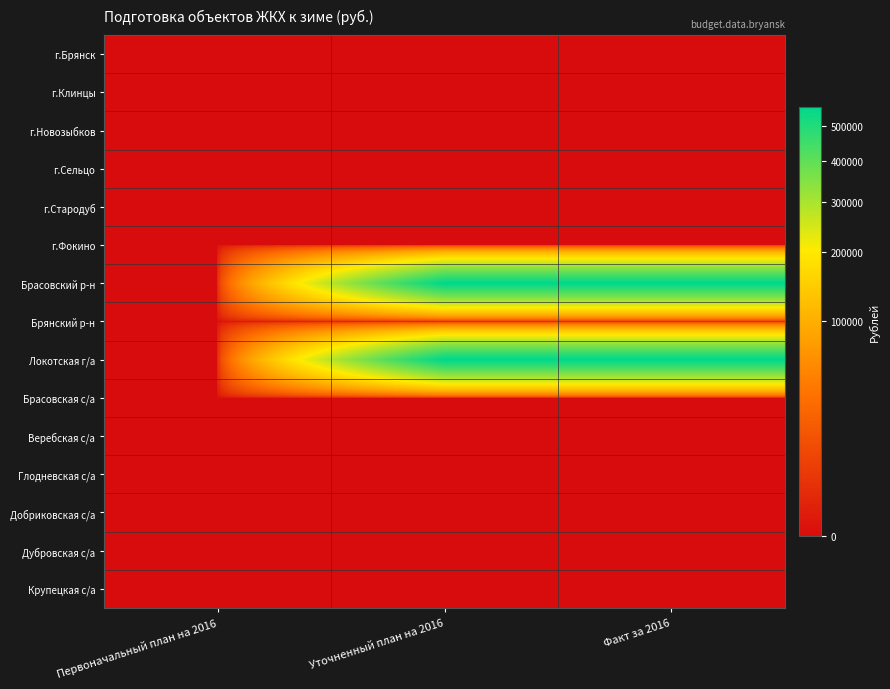

Which series has the widest spread of values?

Брасовский р-н